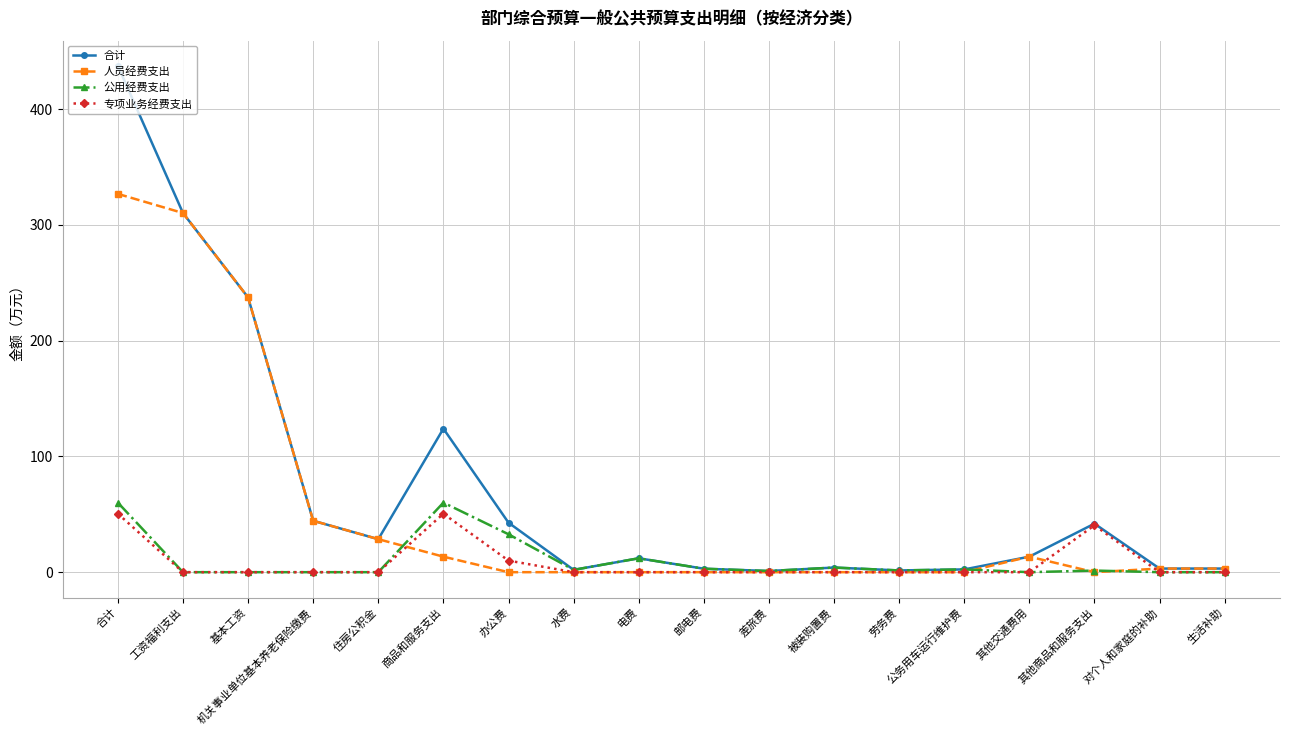

What is the label of the 2nd point from the right?

对个人和家庭的补助